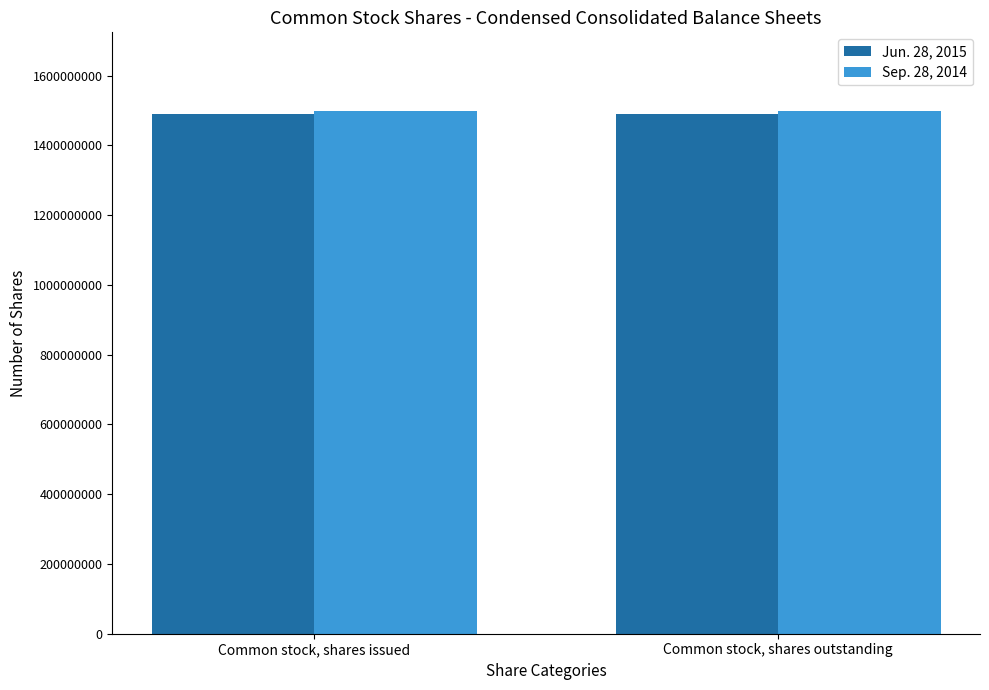

Is it true that Sep. 28, 2014 equals 1499100000 at Common stock, shares issued?

True